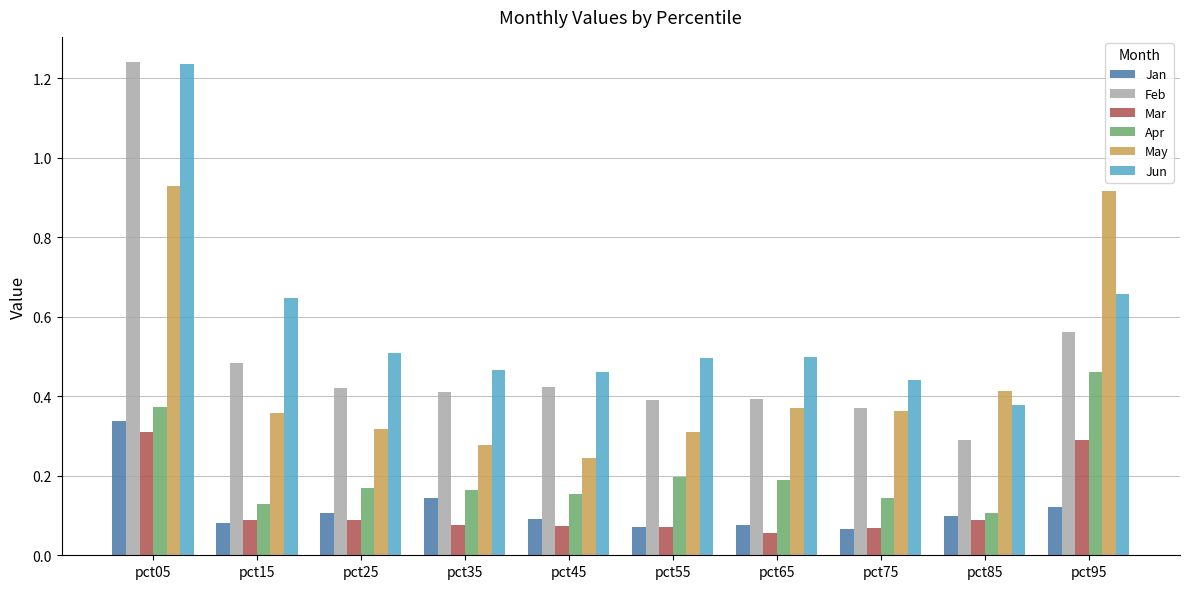

At which category is the sum across all series the highest?

pct05